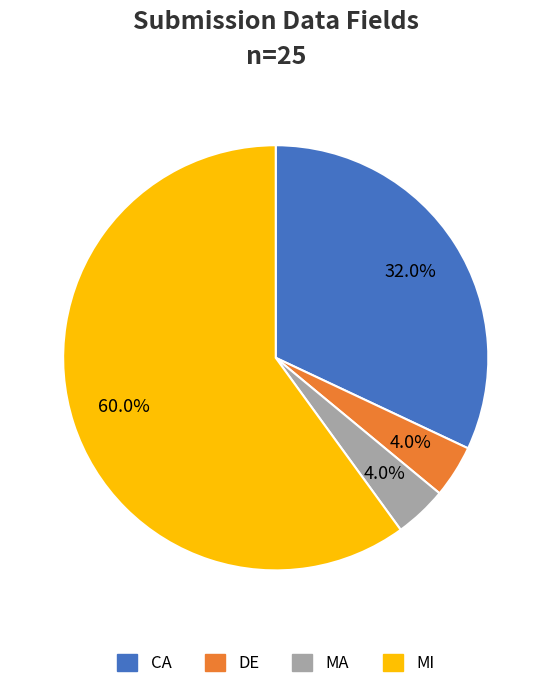

Which slice is the largest?

MI